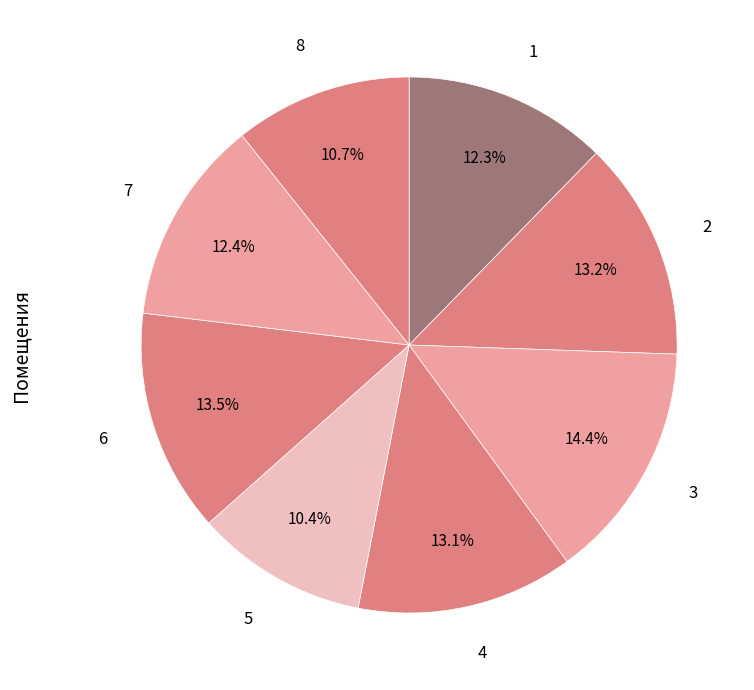

Count the number of slices in the pie.

8